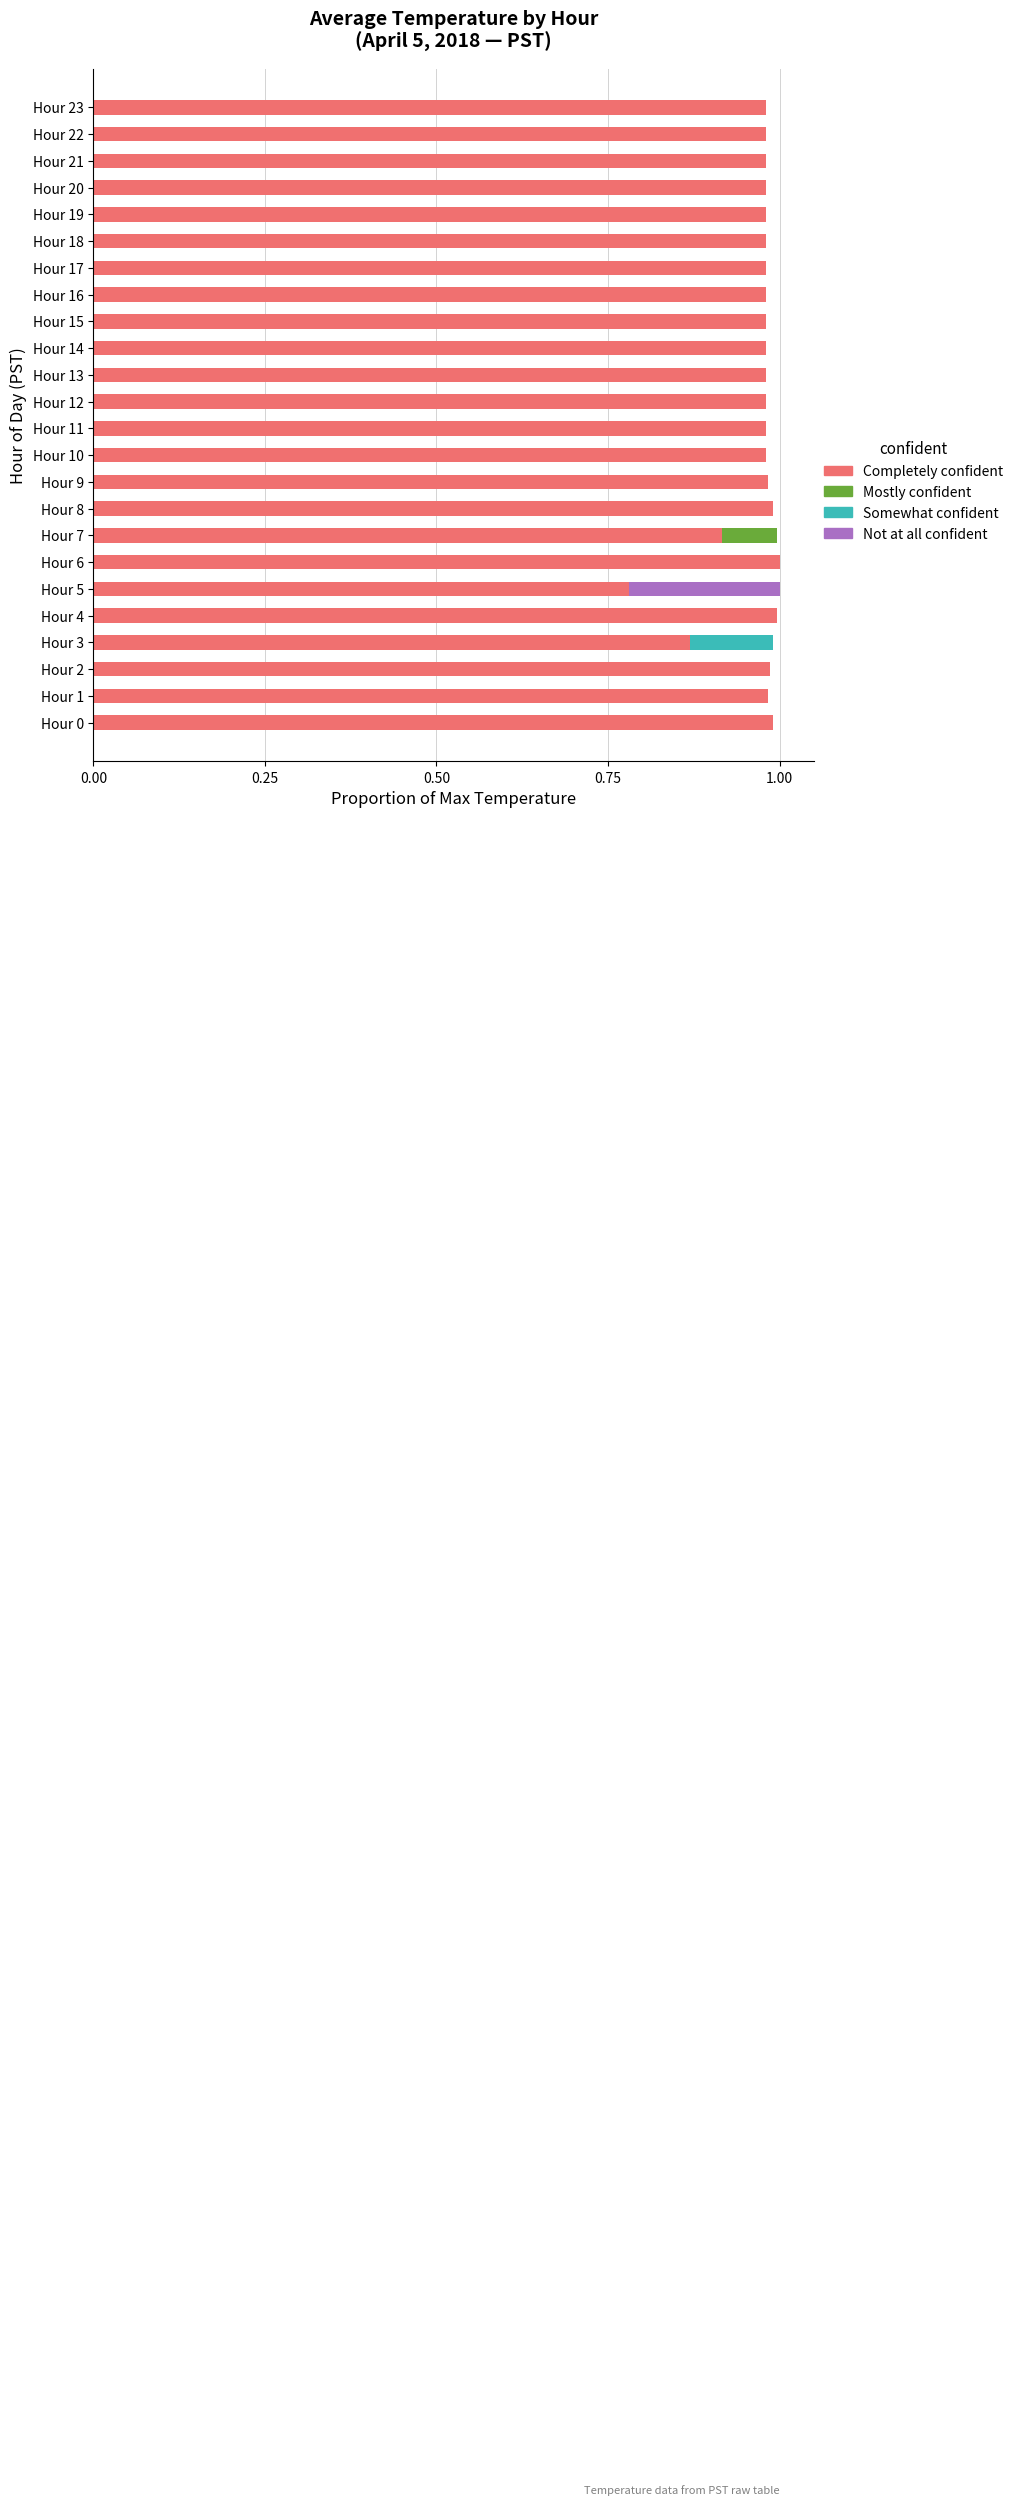

True or false: Completely confident has a value of 0.7 at Hour 16.

False